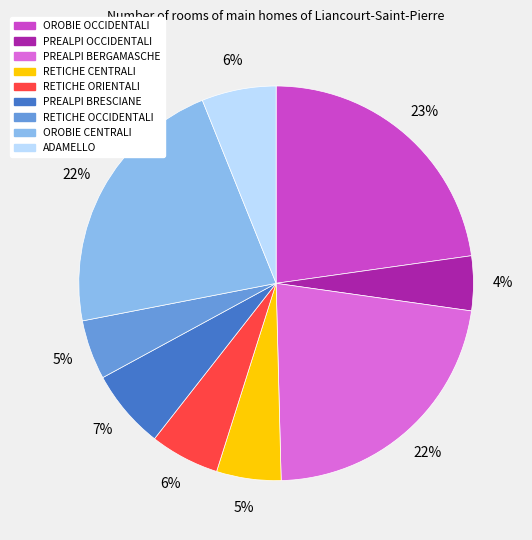

Do RETICHE CENTRALI and PREALPI BERGAMASCHE together represent more than half of the pie?

No